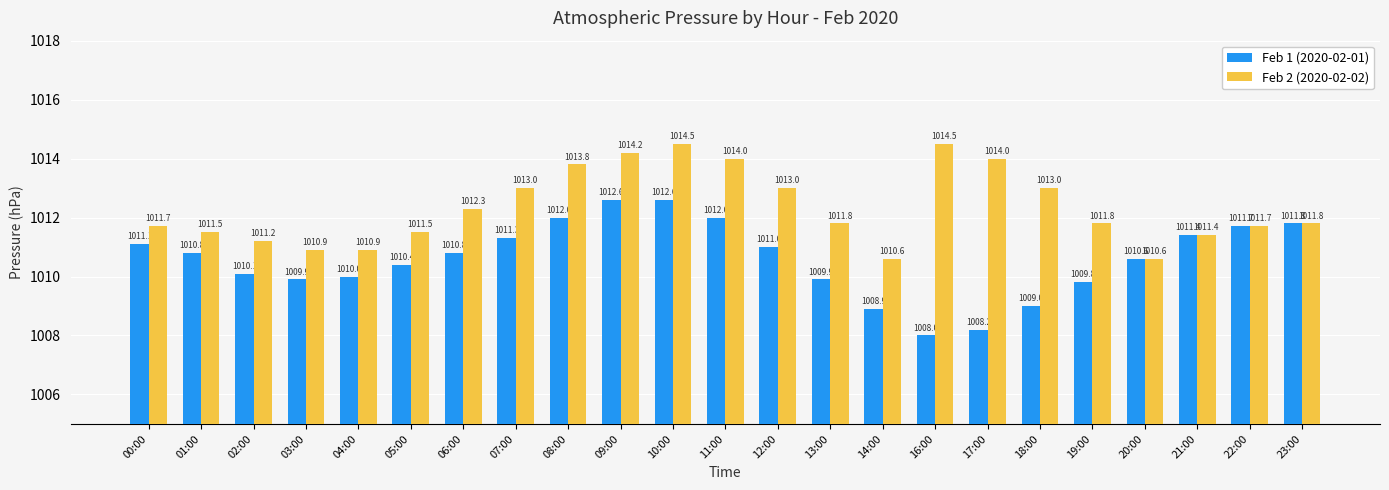

Reading left to right, transcribe all the data shown in this chart.

Feb 1 (2020-02-01): 1011.1	1010.8	1010.1	1009.9	1010.0	1010.4	1010.8	1011.3	1012.0	1012.6	1012.6	1012.0	1011.0	1009.9	1008.9	1008.0	1008.2	1009.0	1009.8	1010.6	1011.4	1011.7	1011.8
Feb 2 (2020-02-02): 1011.7	1011.5	1011.2	1010.9	1010.9	1011.5	1012.3	1013.0	1013.8	1014.2	1014.5	1014.0	1013.0	1011.8	1010.6	1014.5	1014.0	1013.0	1011.8	1010.6	1011.4	1011.7	1011.8